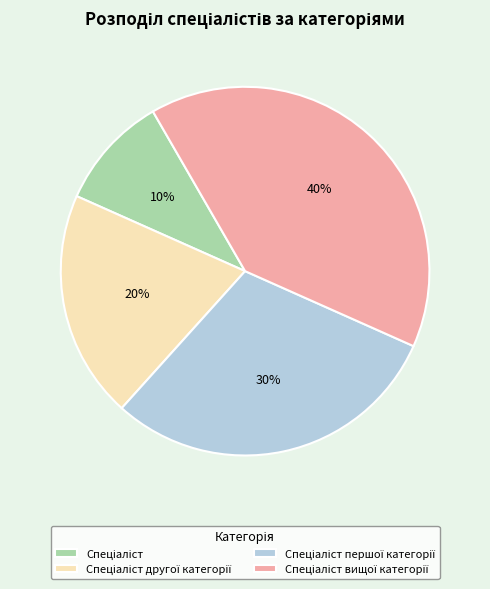

Is there any slice that represents more than half of the pie?

No